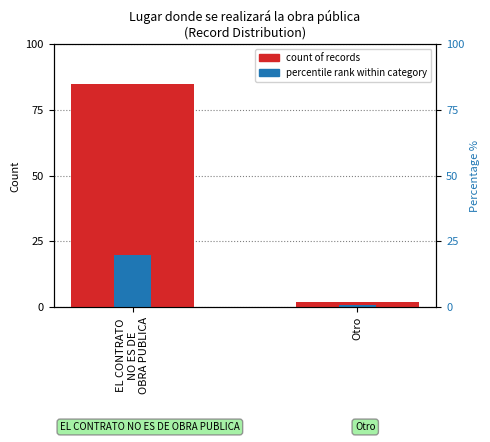

At how many categories does at least one series exceed 22?

1